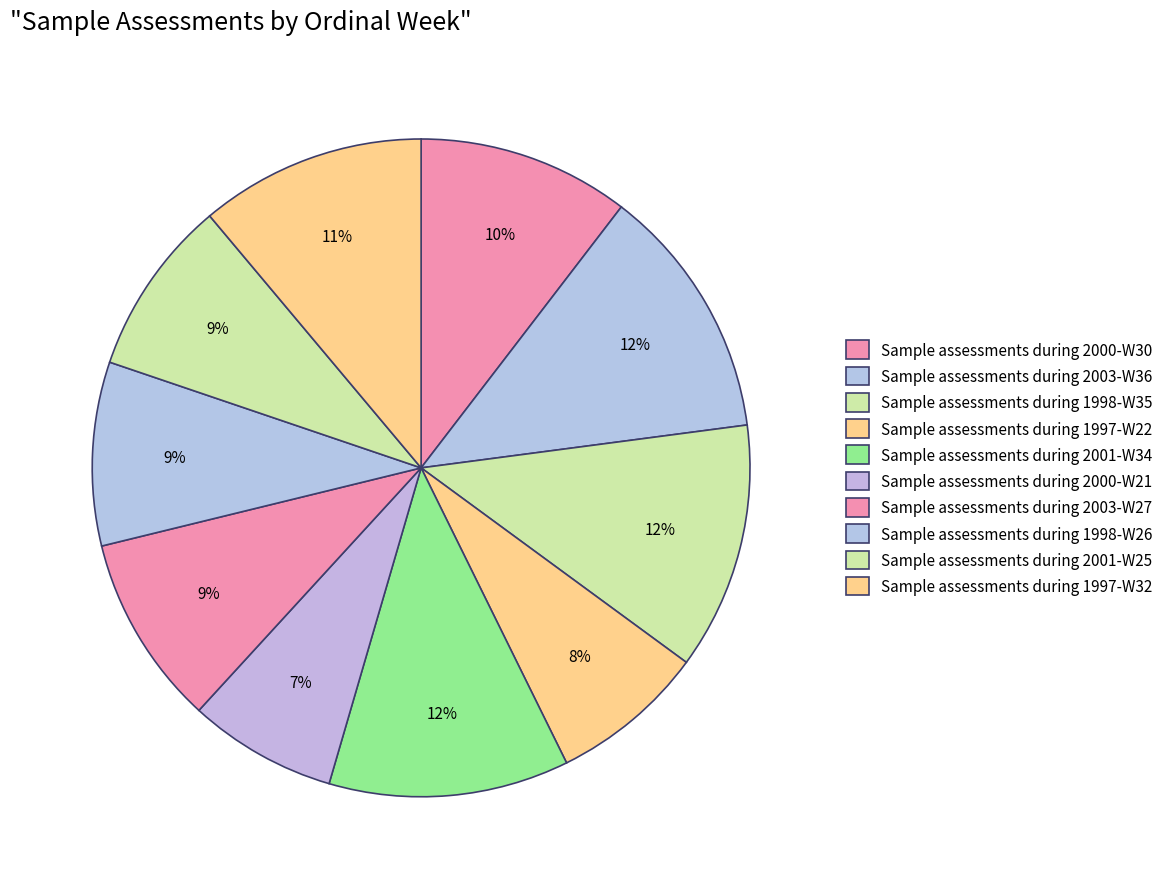

Which category has the smallest portion of the pie?

Sample assessments during 2000-W21